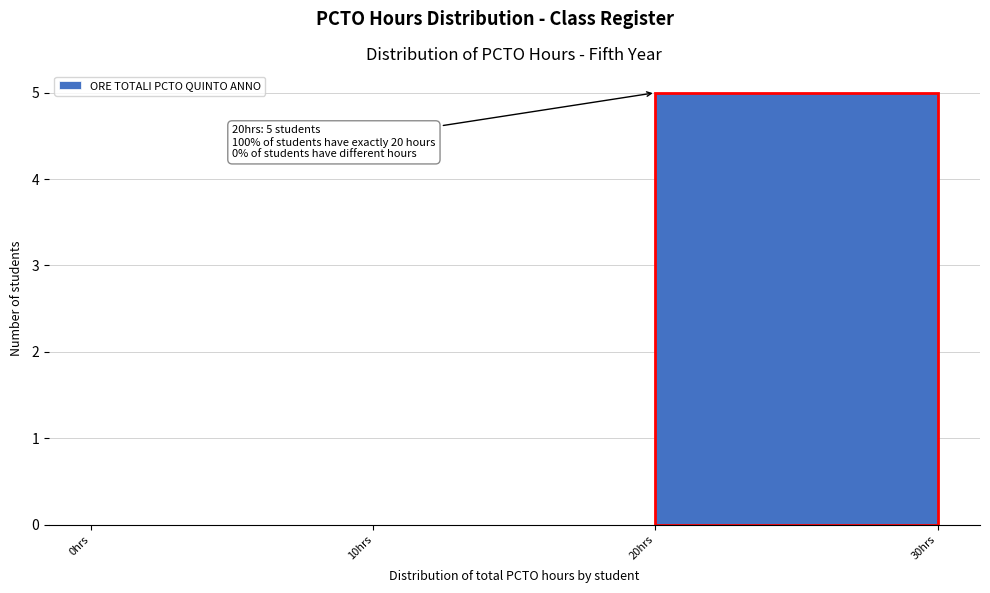

Over which range of the x-axis is the bar tallest?

20 to 30